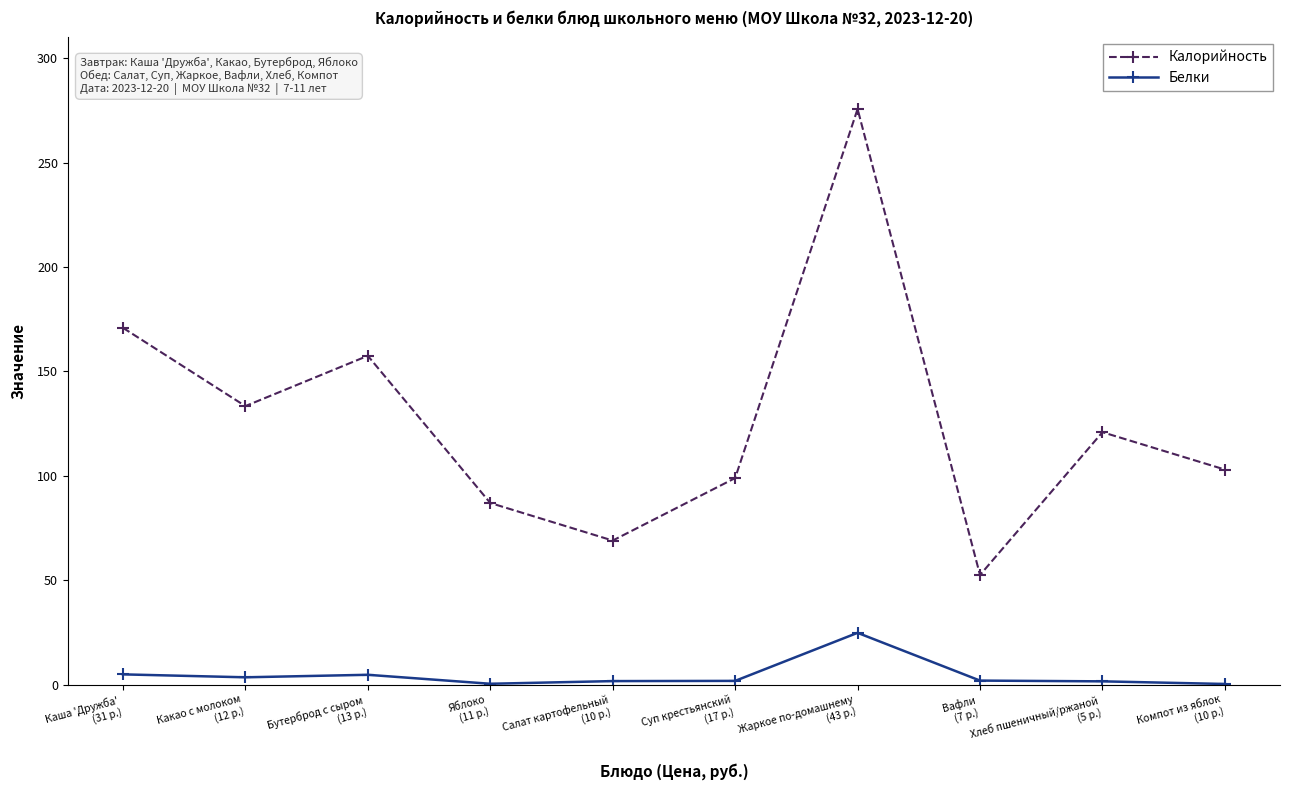

What is the average value of the Калорийность series?

126.9